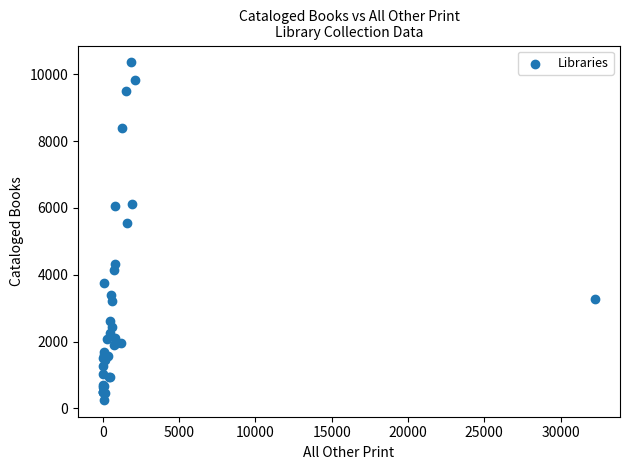

What Y value in the scatter plot is closest to 5306?

5541